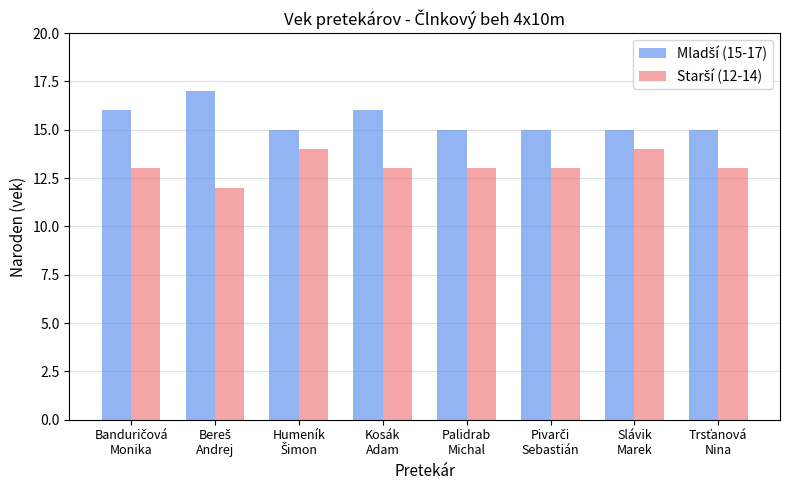

Which category has the highest value across all series?

Bereš
Andrej